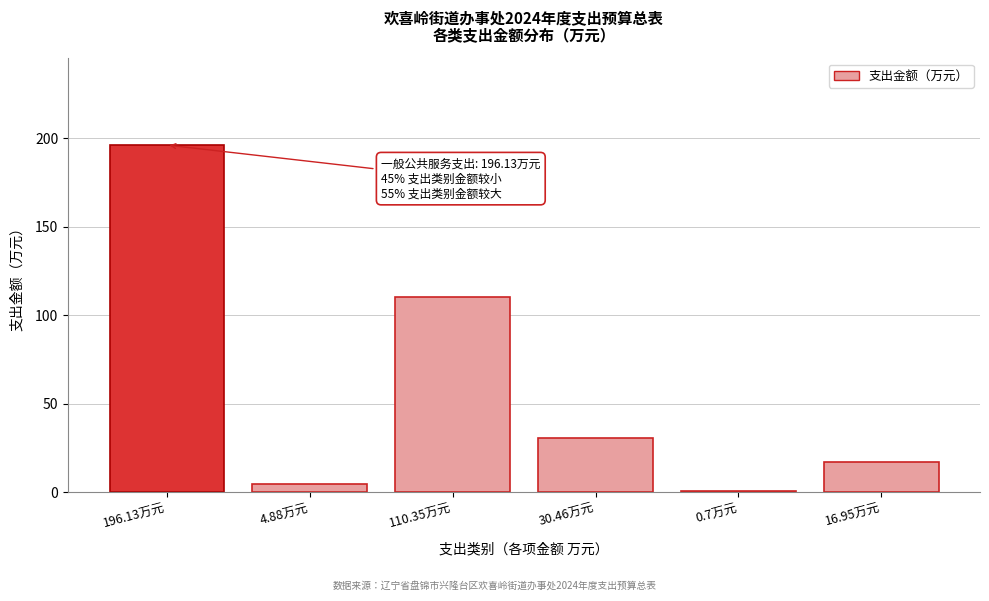

What is the sum of all values?

359.5